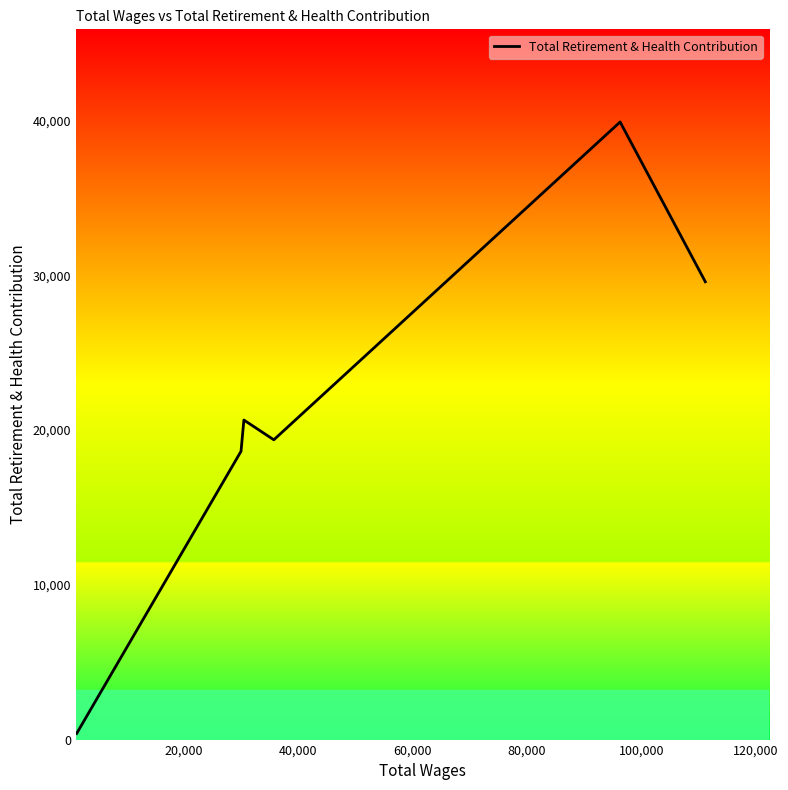

What is the average value?

21426